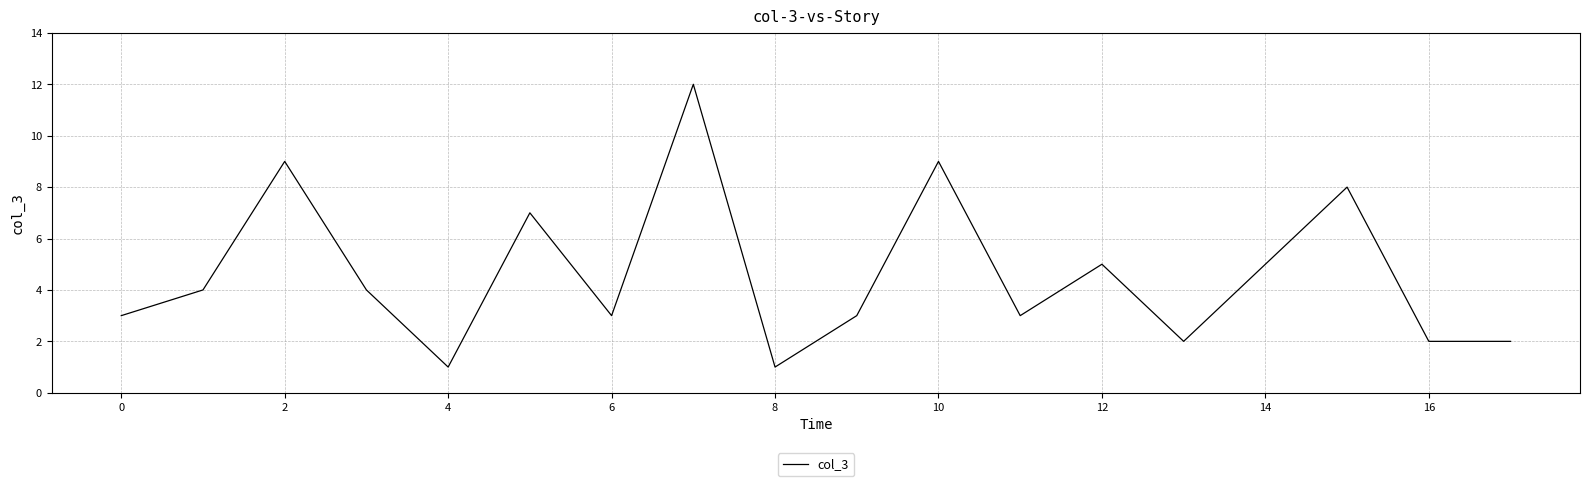

What is the greatest value displayed?

12